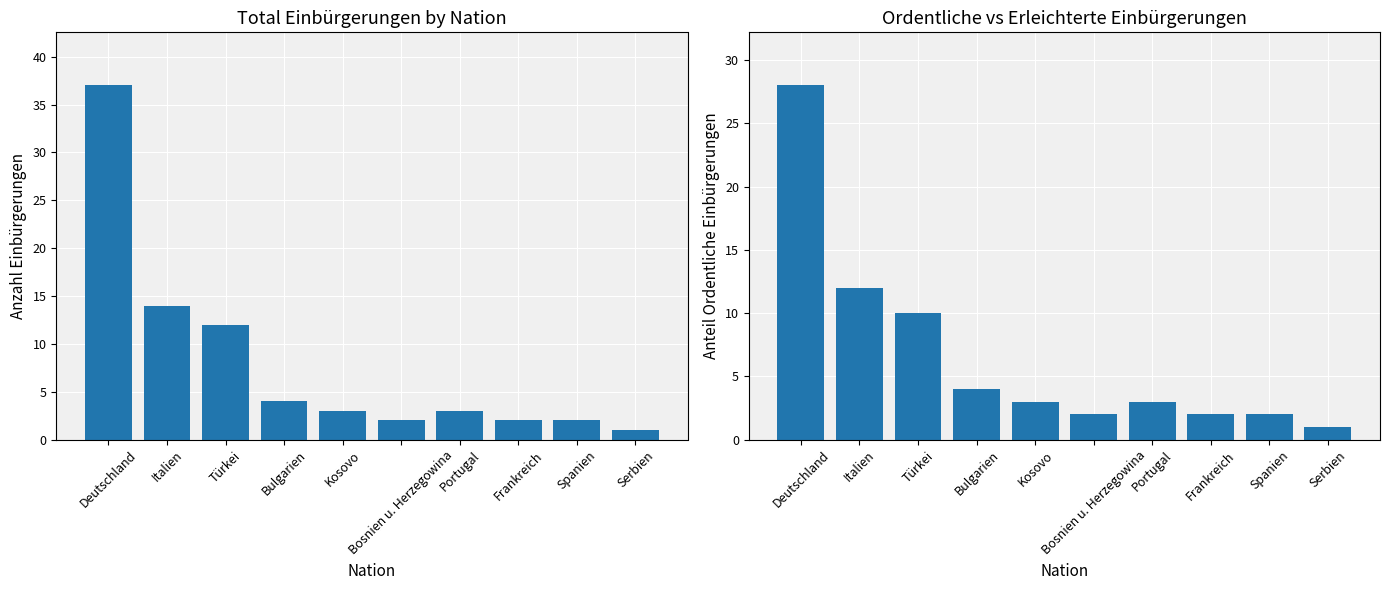

What is the label of the 4th bar from the right?

Portugal